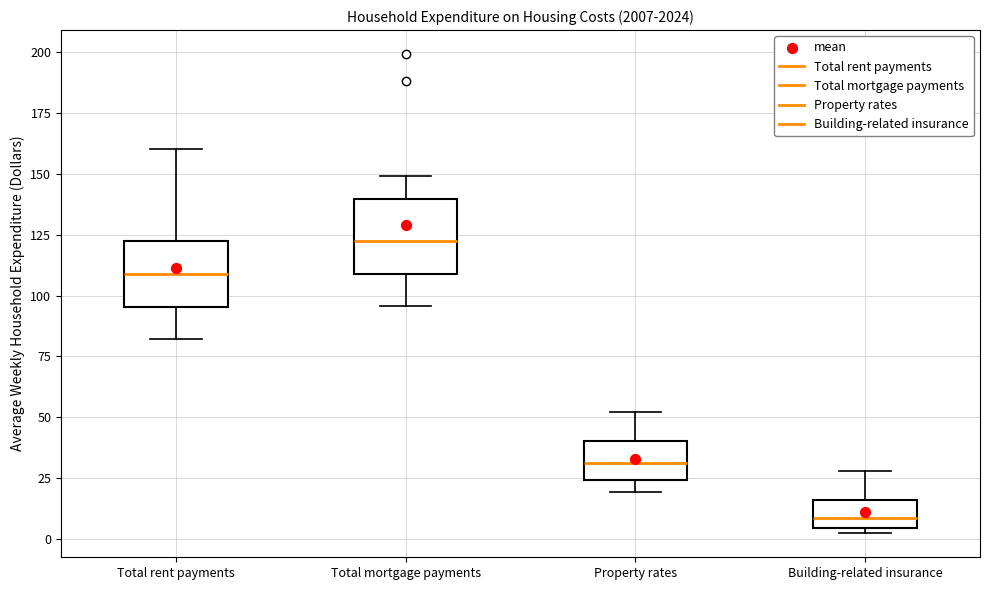

Reading left to right, read every box against the y-axis: the position of its median line, the range the box covers, and the ends of its whiskers. The values are not printed on the chart, so give them approximately, as read against the axis.

Total rent payments: median 110, box 95 to 120, whiskers 80 to 160
Total mortgage payments: median 120, box 110 to 140, whiskers 95 to 150
Property rates: median 30, box 25 to 40, whiskers 20 to 50
Building-related insurance: median 10, box 5 to 15, whiskers 0 to 30